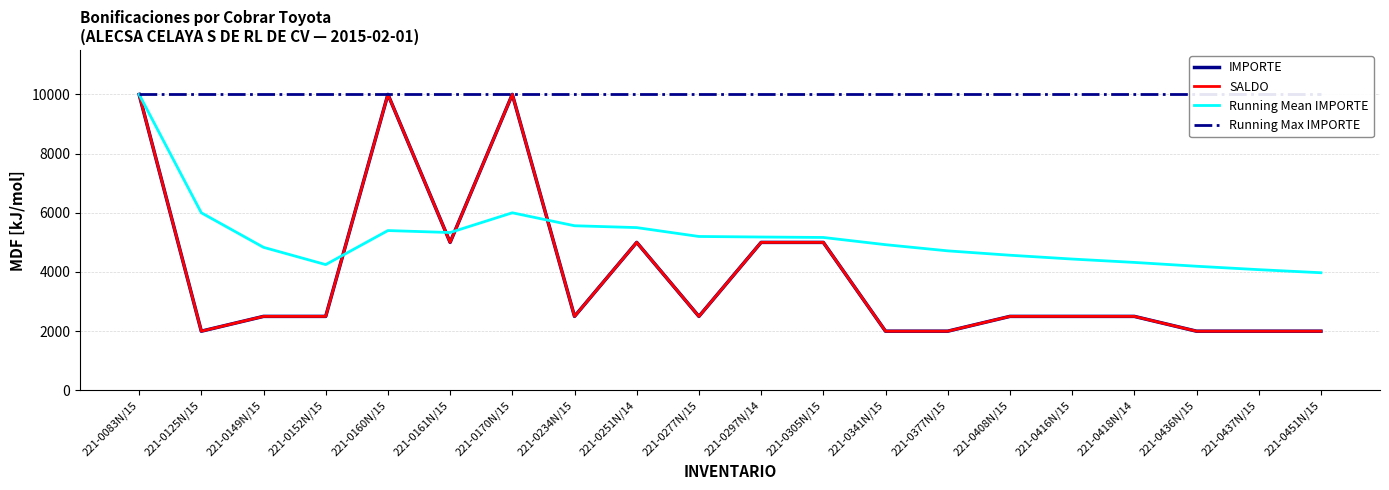

True or false: IMPORTE and SALDO intersect in this chart.

False